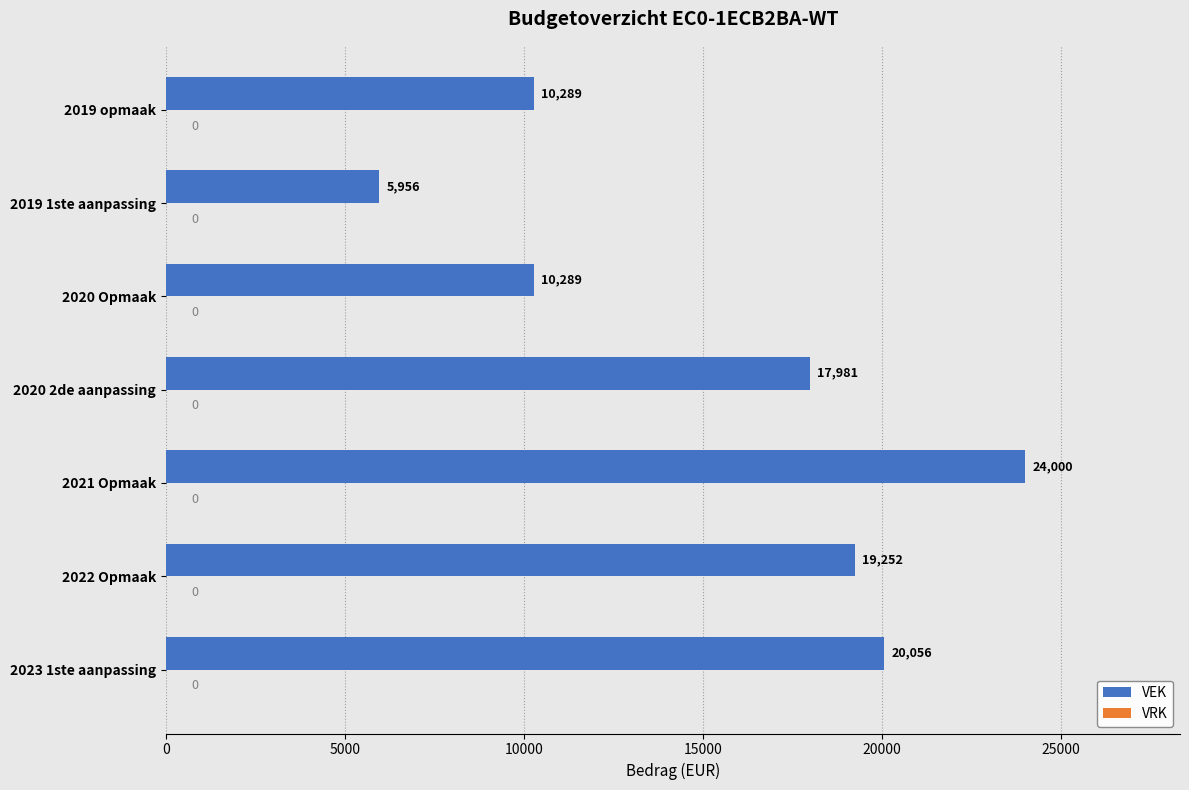

What is the change in value from 2022 Opmaak to 2019 opmaak?

-8963